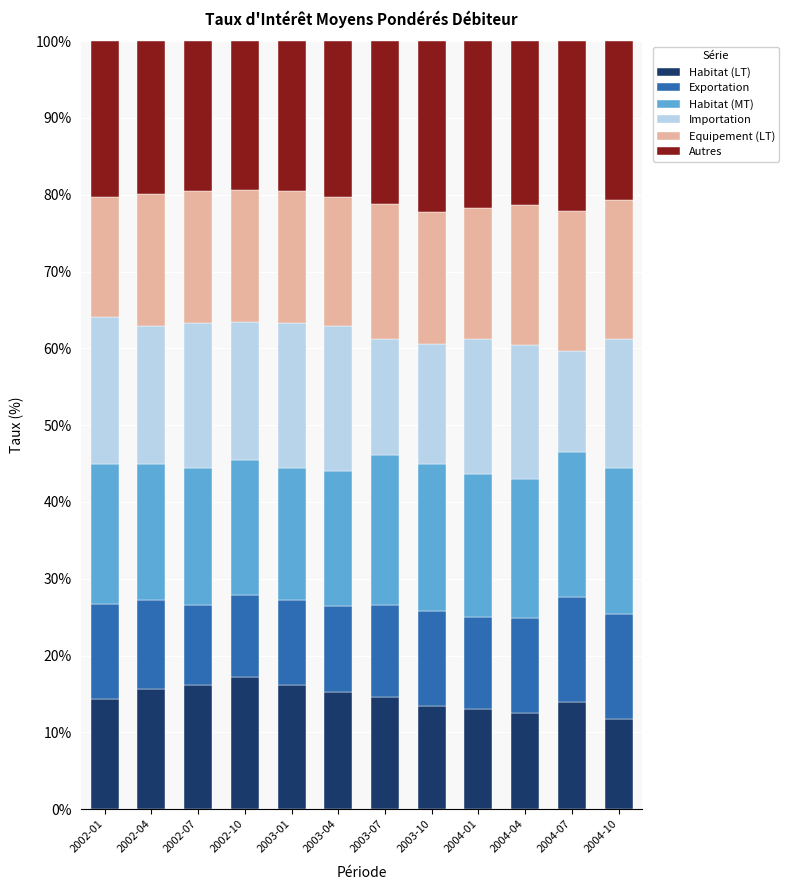

What is the total value across all series at 2004-07?

100.0